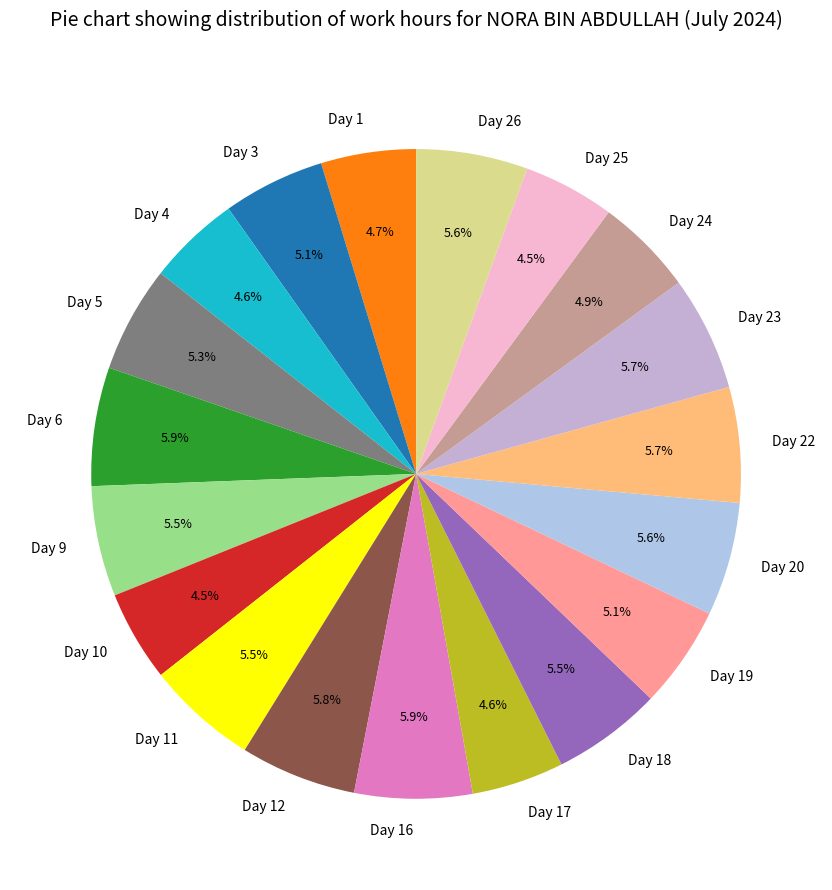

What is the total percentage of Day 23 and Day 10?

10.2%